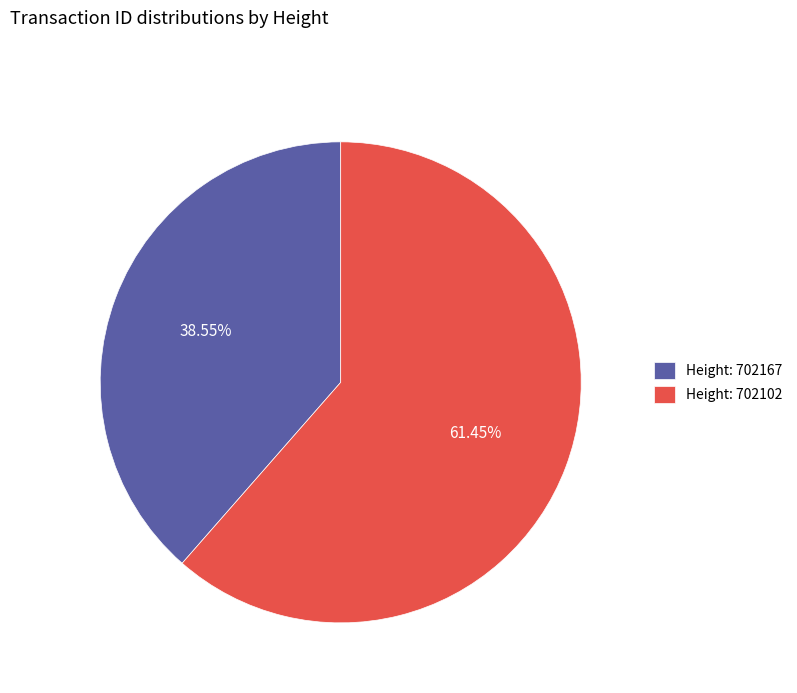

Does Height: 702102 represent more than half of the total?

Yes